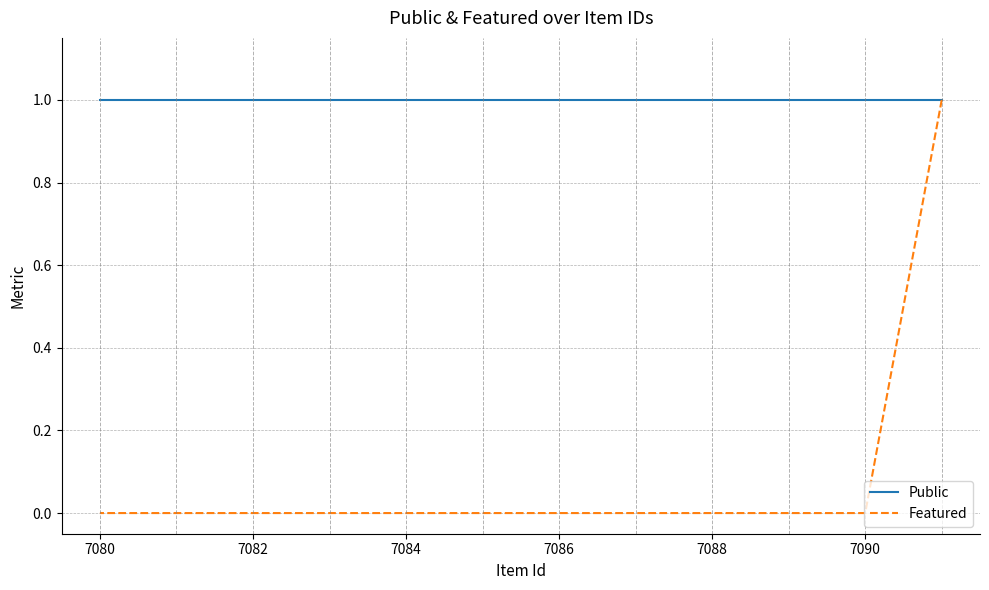

How many lines are shown in the chart?

2